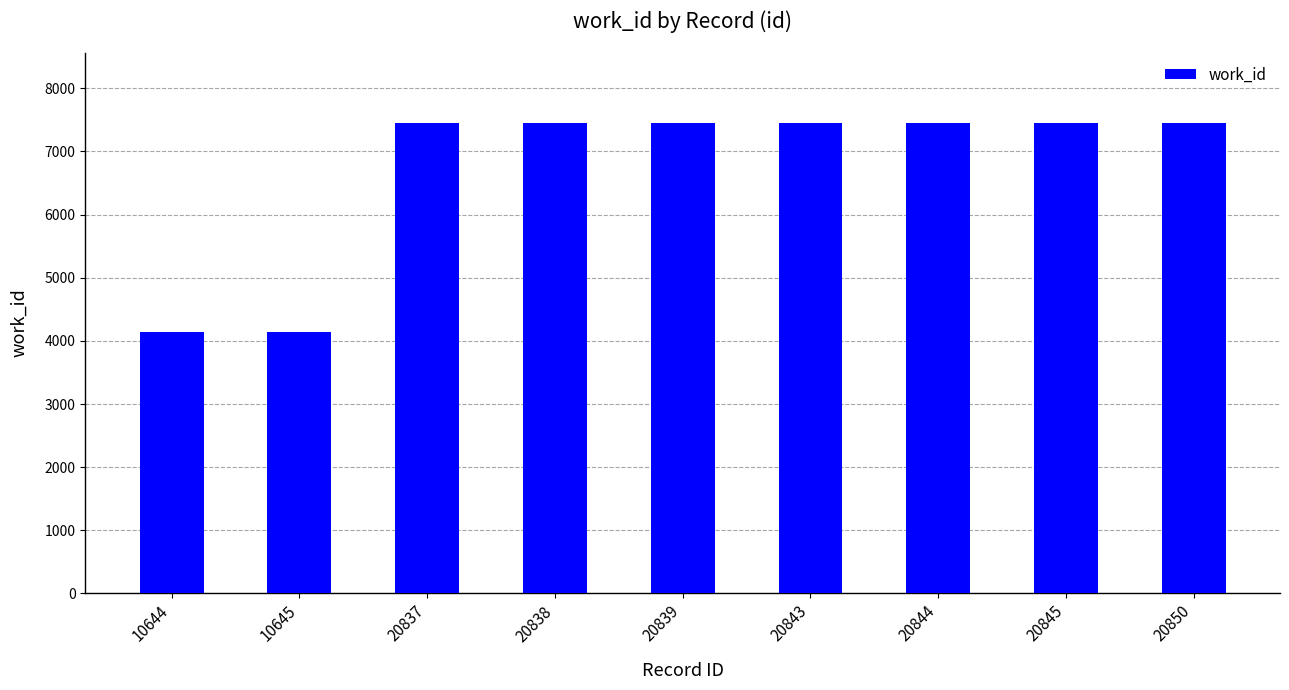

Which has a higher value, 20844 or 10645?

20844